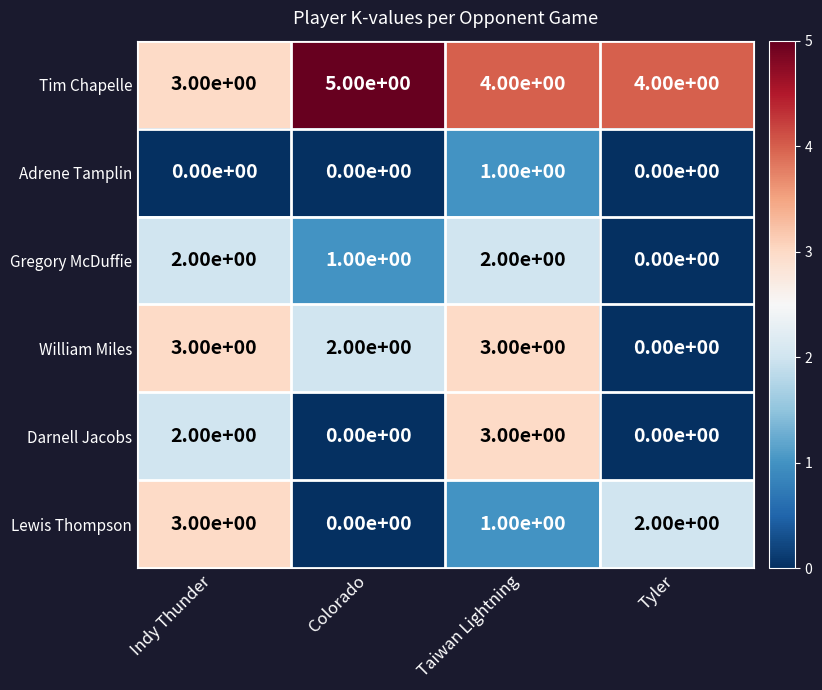

Between Indy Thunder and Tyler, which series saw the biggest shift?

William Miles